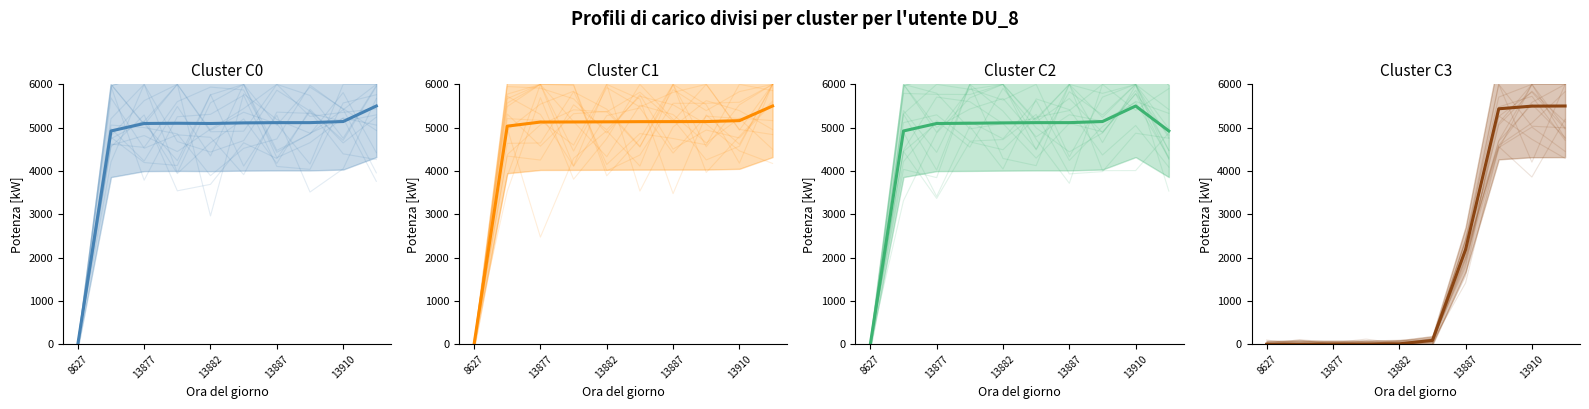

What is the label of the 10th point from the left?

9